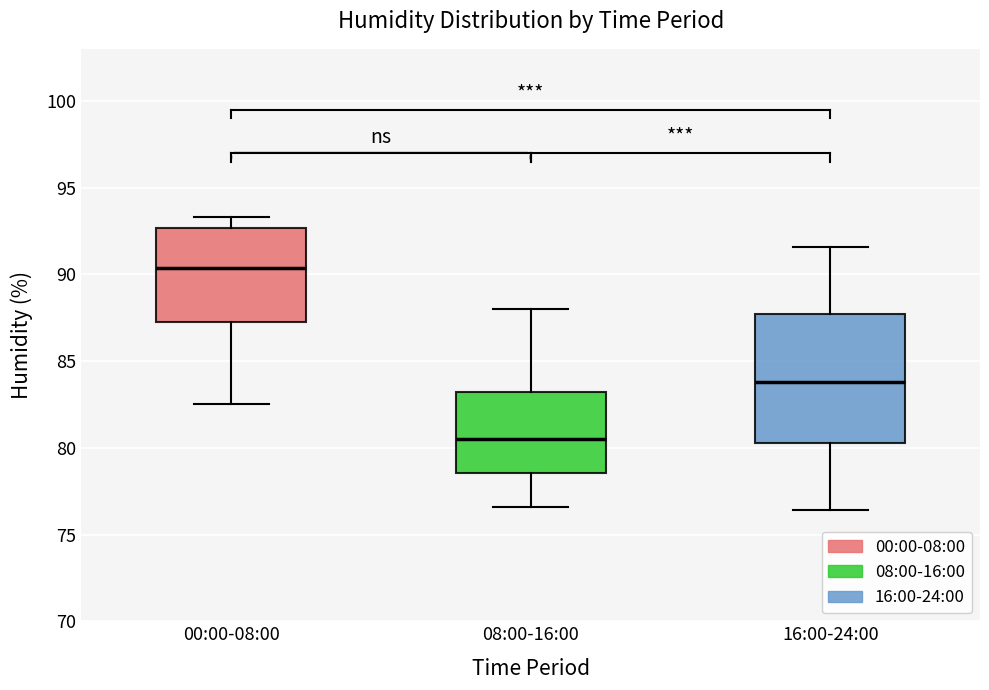

Which box is the tallest, from its lower edge to its upper edge?

16:00-24:00